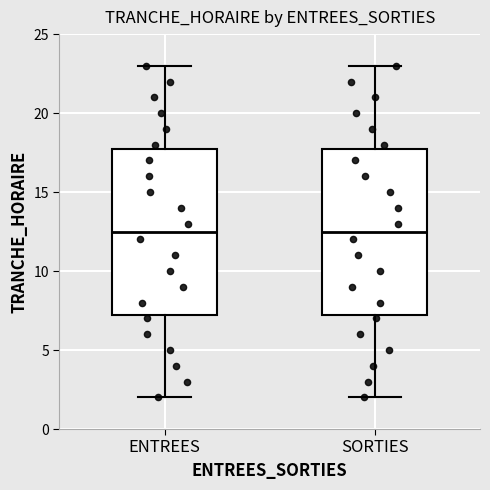

Where does the upper whisker of the box for ENTREES end on the y-axis? The values are not printed on the chart, so give them approximately, as read against the axis.

23.0